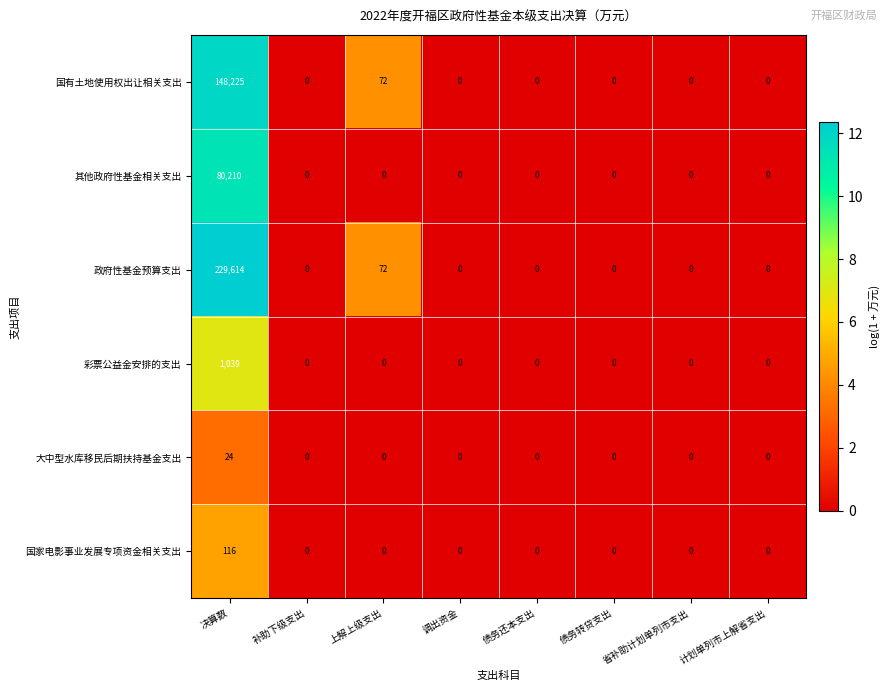

True or false: 彩票公益金安排的支出 has a value of 1456 at 决算数.

False